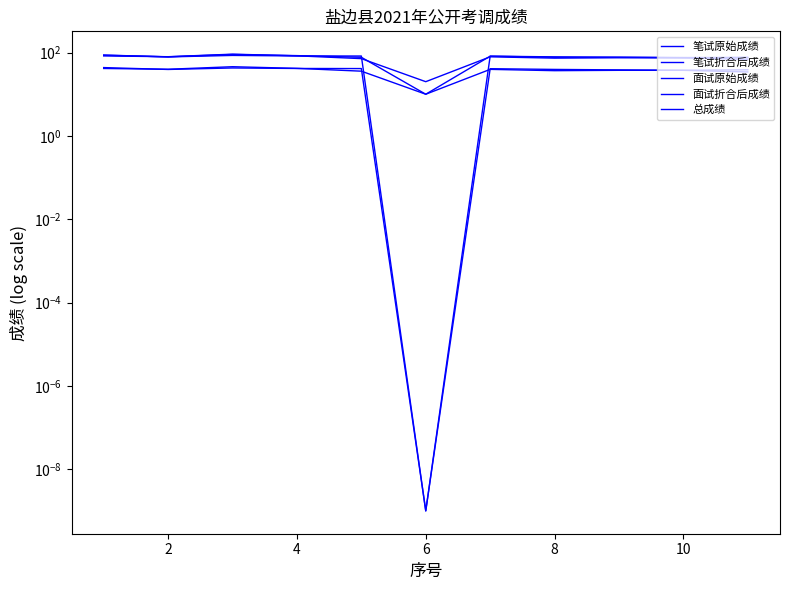

Reading left to right, transcribe all the data shown in this chart.

笔试原始成绩: 83.0	79.5	91.5	83.5	71.5	20.0	79.0	73.5	75.0	75.0	68.5
笔试折合后成绩: 41.5	39.8	45.8	41.8	35.8	10.0	39.5	36.8	37.5	37.5	34.2
面试原始成绩: 87.2	78.6	85.4	83.0	82.6	0.0	82.0	78.8	76.8	75.0	77.2
面试折合后成绩: 43.6	39.3	42.7	41.5	41.3	0.0	41.0	39.4	38.4	37.5	38.6
总成绩: 86.3	79.0	90.0	84.5	77.0	10.0	81.9	77.2	77.5	76.0	74.8